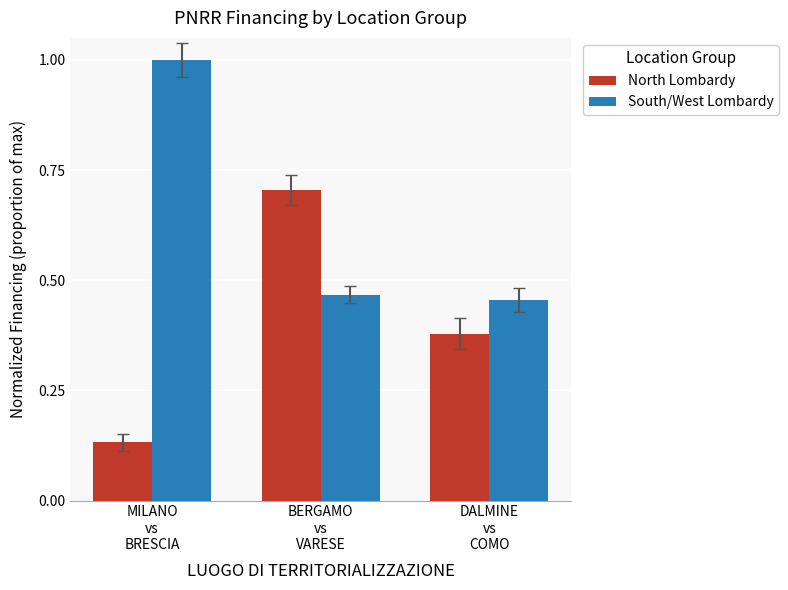

At how many categories does at least one series exceed 0?

3